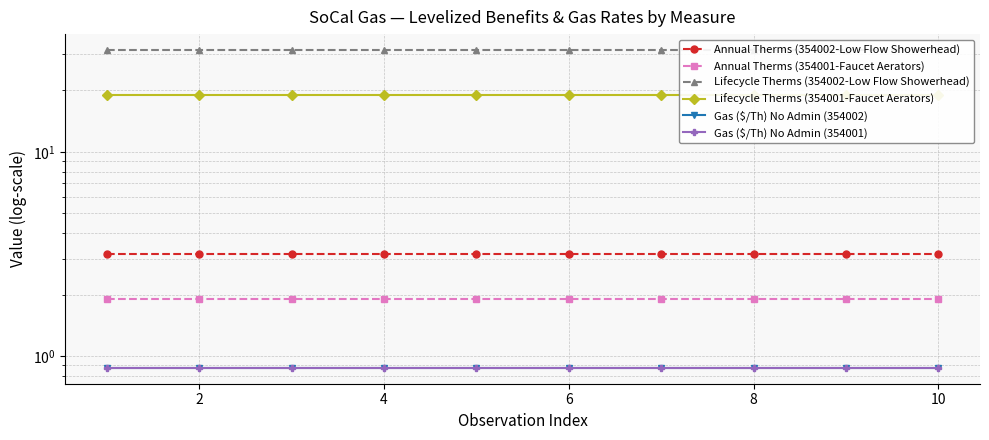

The value of Annual Therms (354001-Faucet Aerators) at 2 is 3.0. True or false?

False